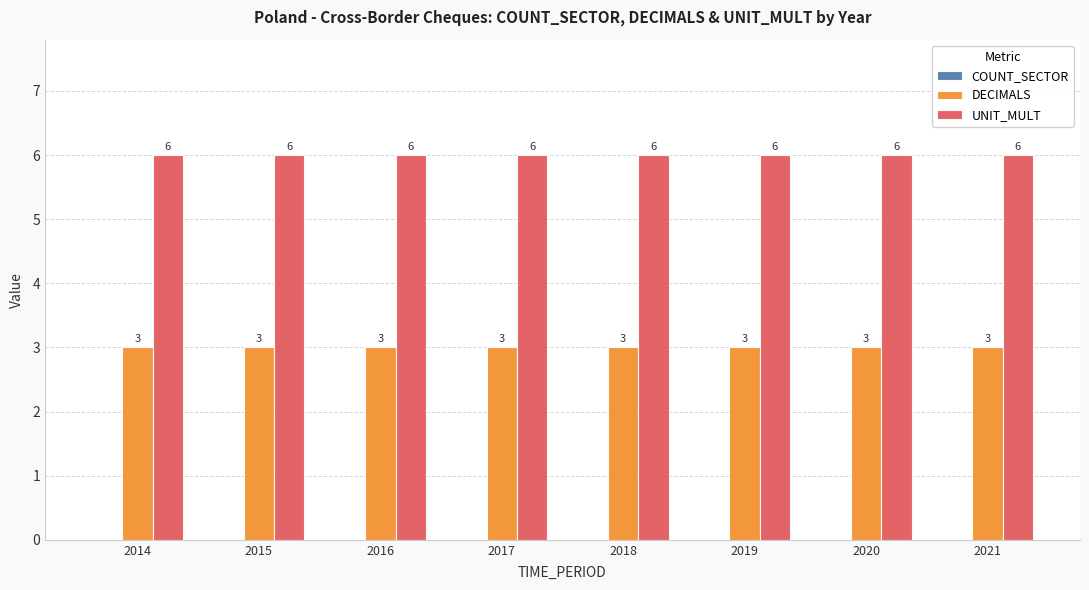

Rank the series by their maximum value, from highest to lowest.

UNIT_MULT, DECIMALS